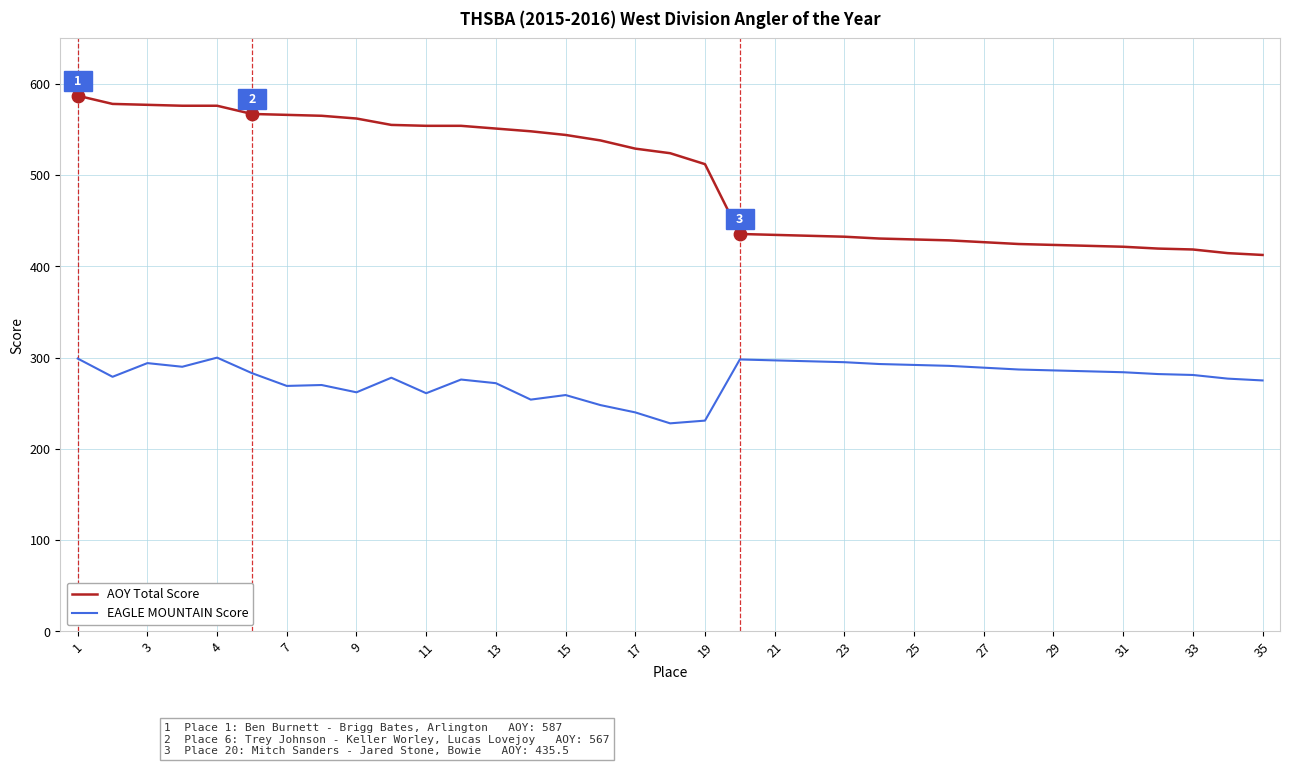

Which series has the largest total across all categories?

AOY Total Score